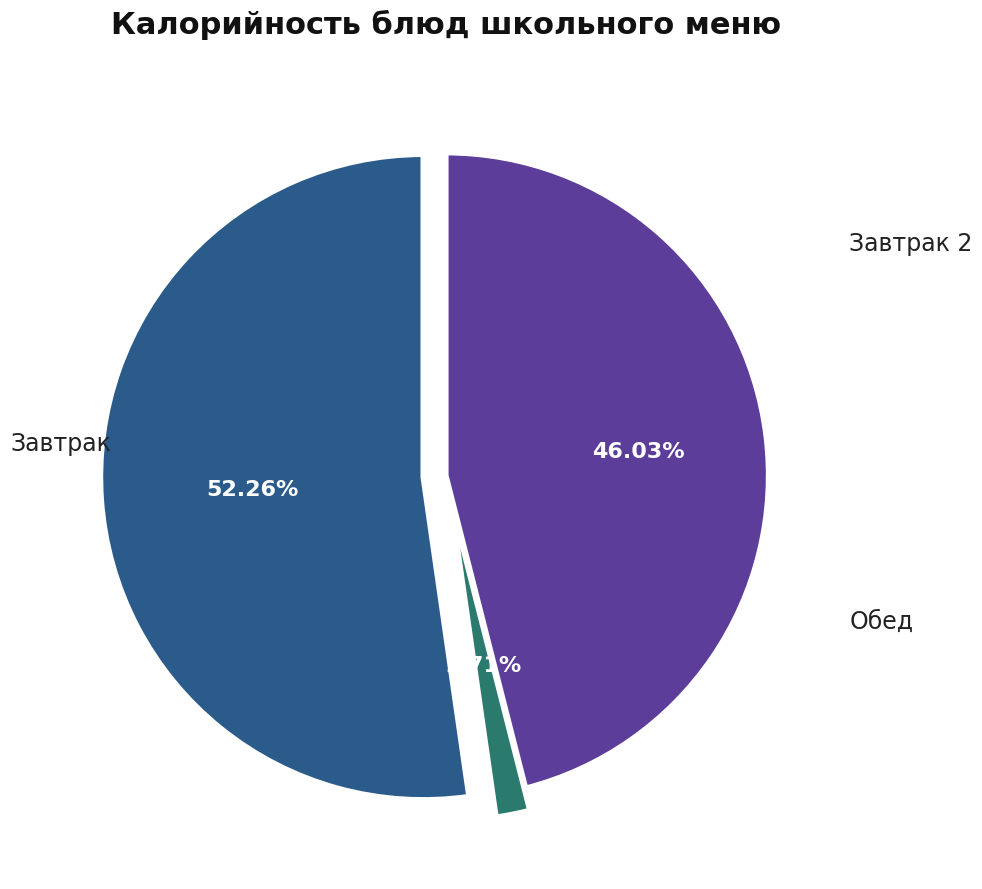

Does any single category account for the majority?

Yes